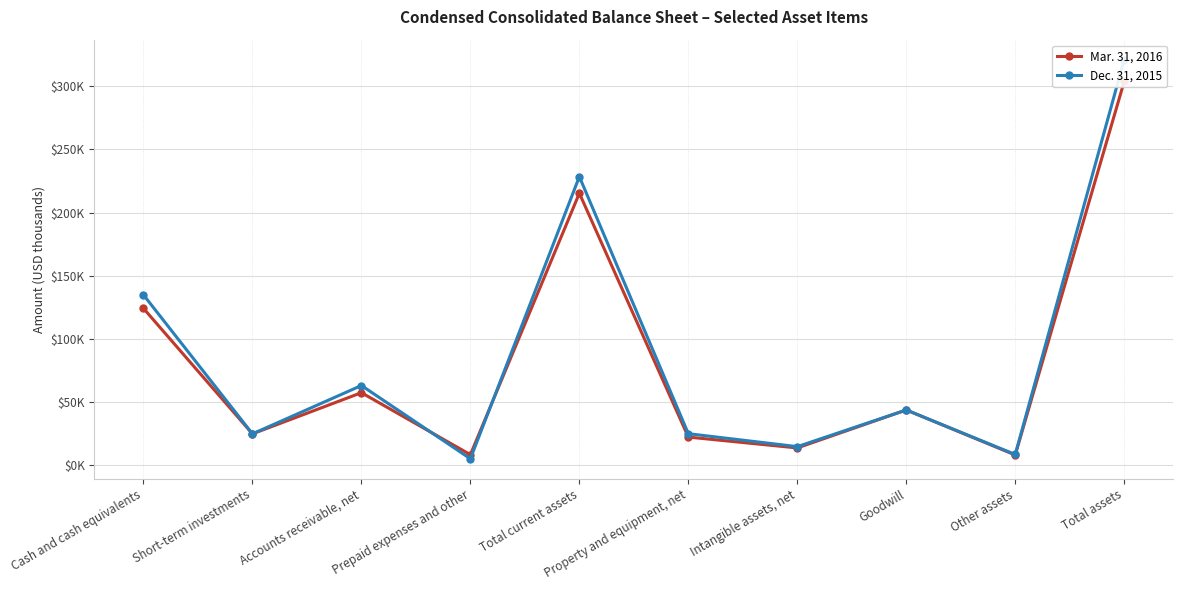

How many values in the Dec. 31, 2015 series exceed 43895?

4